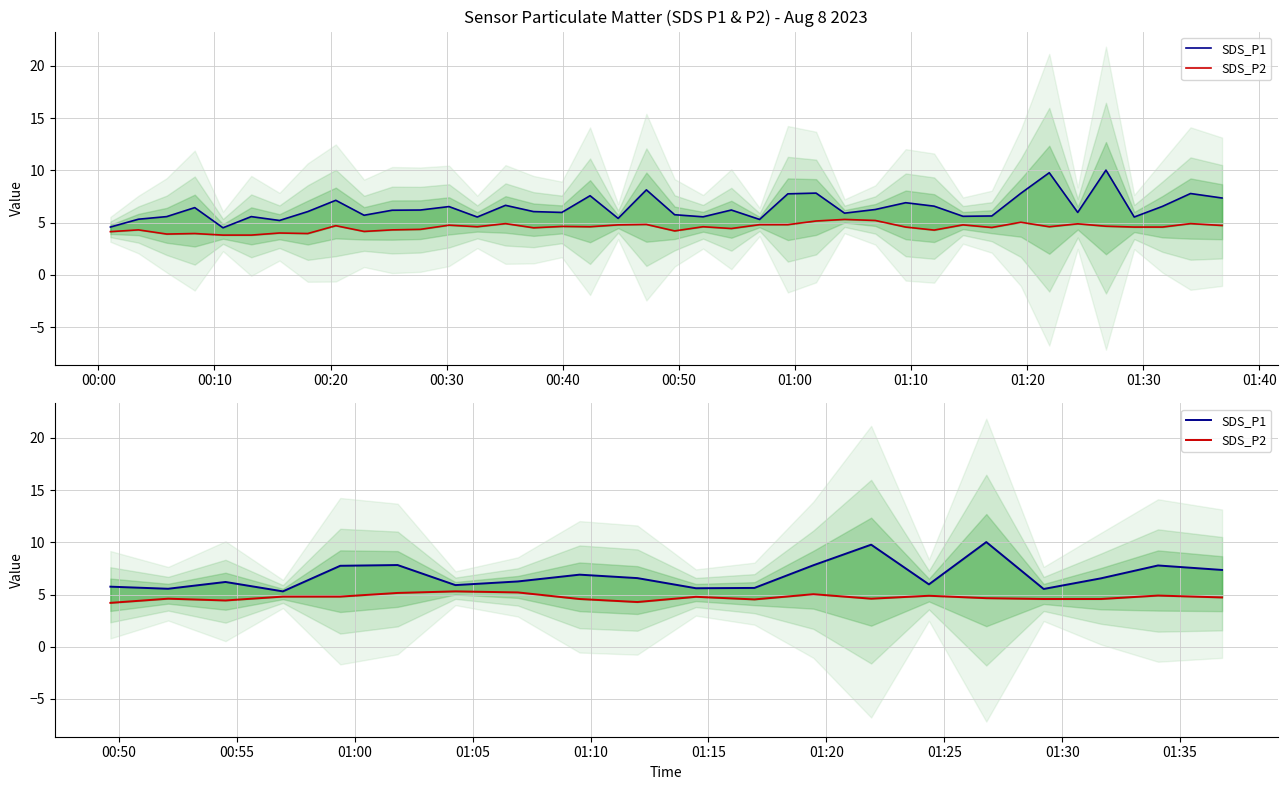

Count the number of categories in the chart.

20